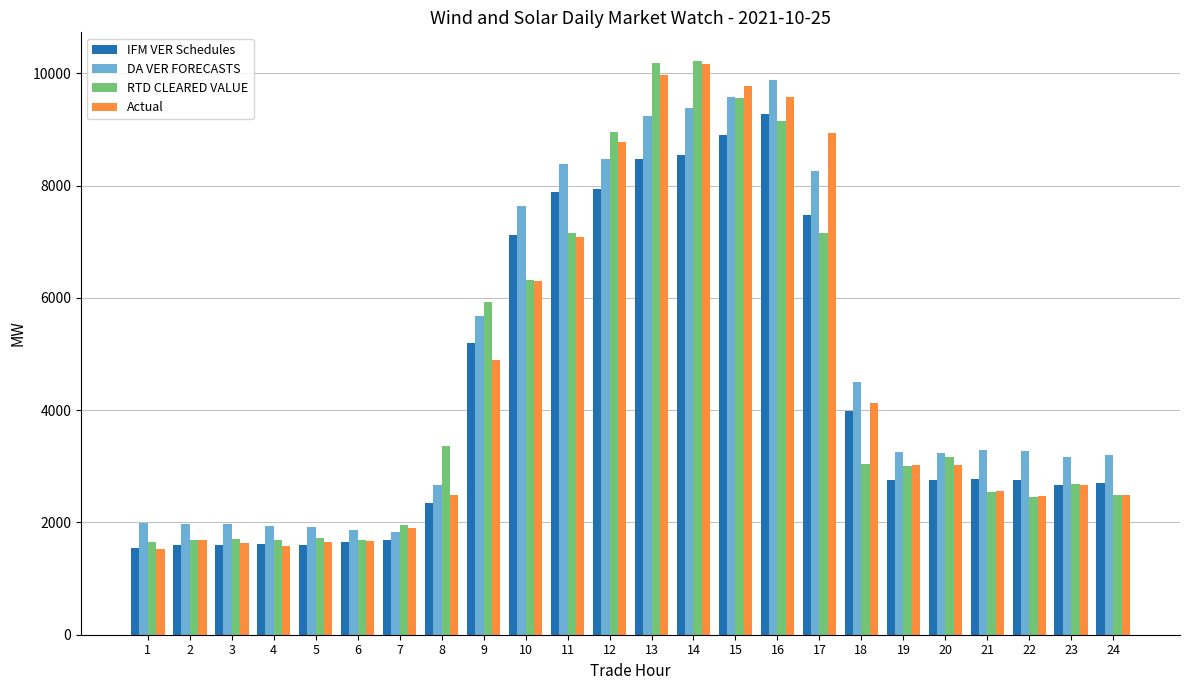

What is the spread (max minus min) of values at 14?

1683.1